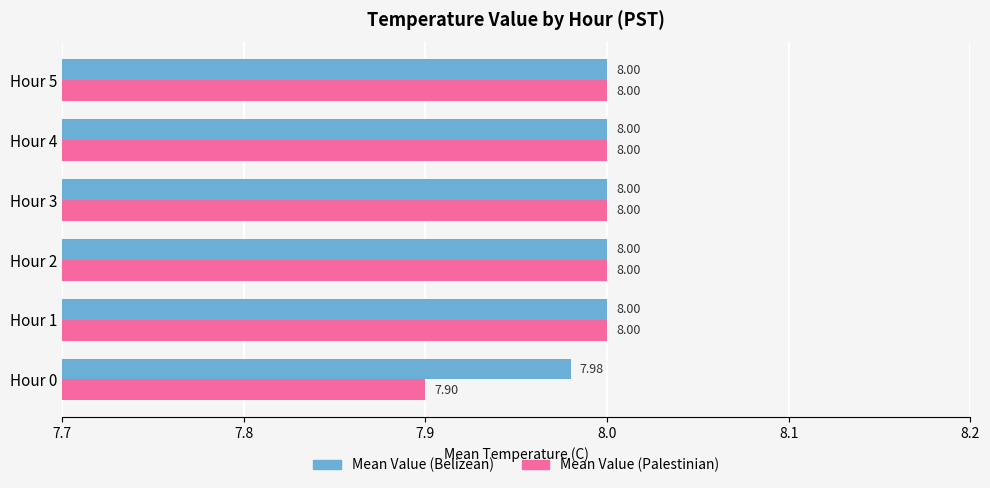

At which label does Mean Value (Palestinian) reach its minimum?

Hour 0